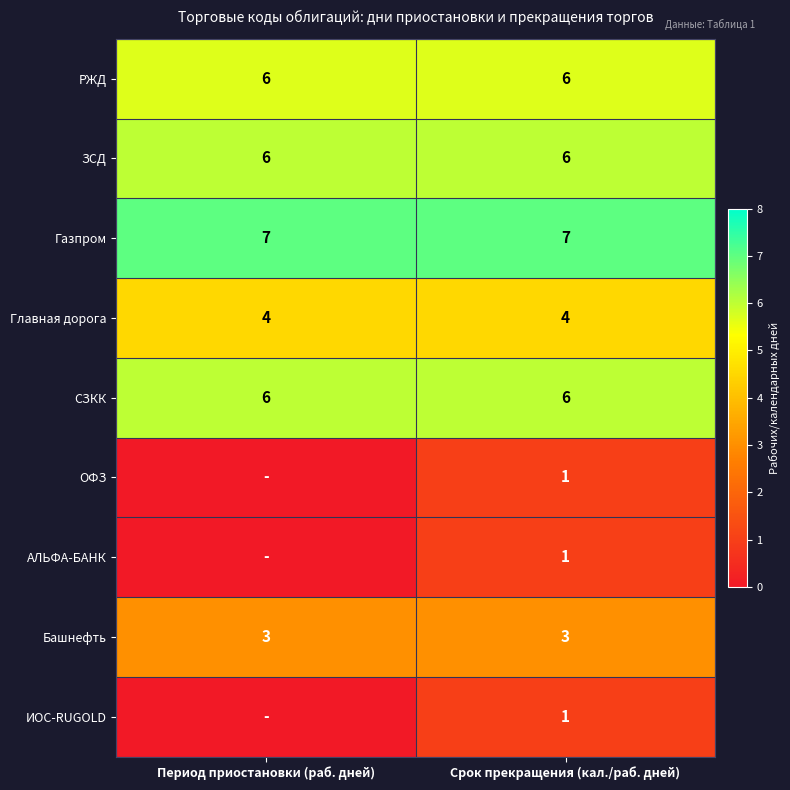

What is the difference between the highest and lowest values at Срок прекращения (кал./раб. дней)?

6